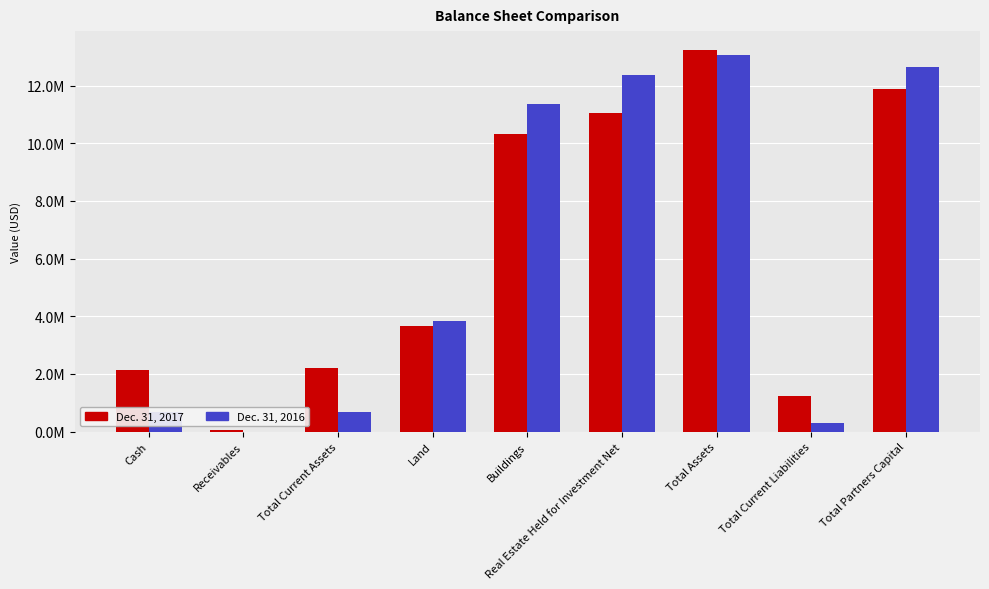

List the labels in order of Dec. 31, 2017 value, smallest first.

Receivables, Total Current Liabilities, Cash, Total Current Assets, Land, Buildings, Real Estate Held for Investment Net, Total Partners Capital, Total Assets